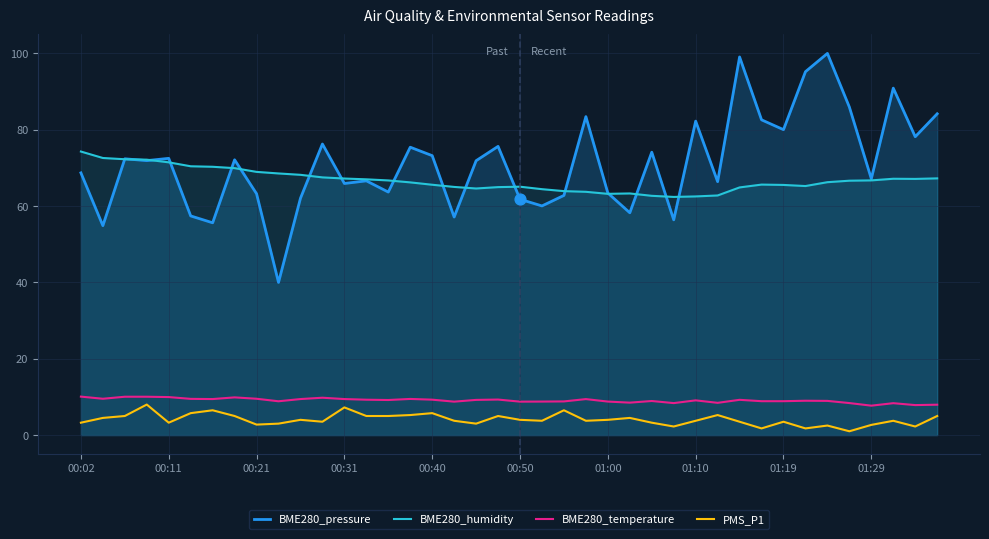

Which series contains the lowest Y value?

PMS_P1